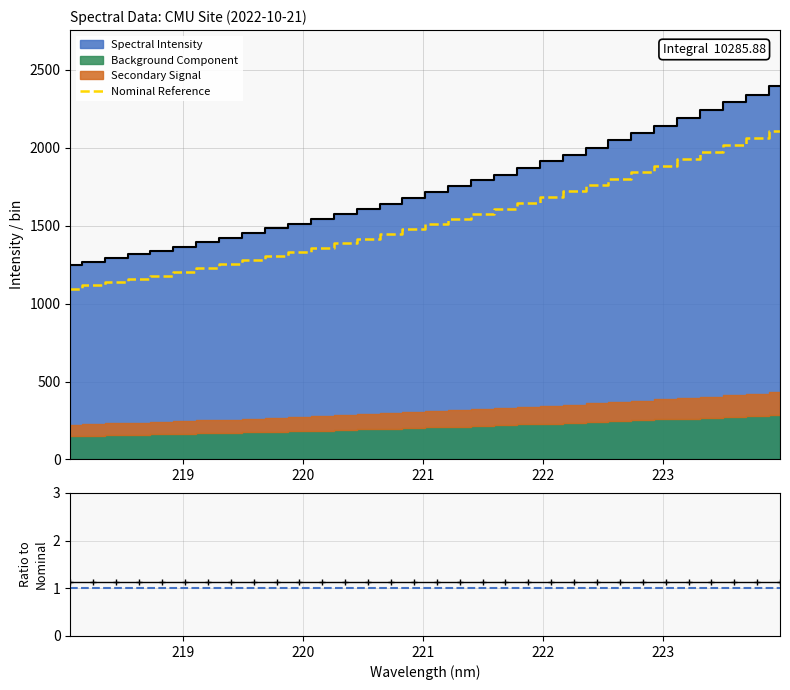

What is the maximum value for Nominal Reference?

2107.7